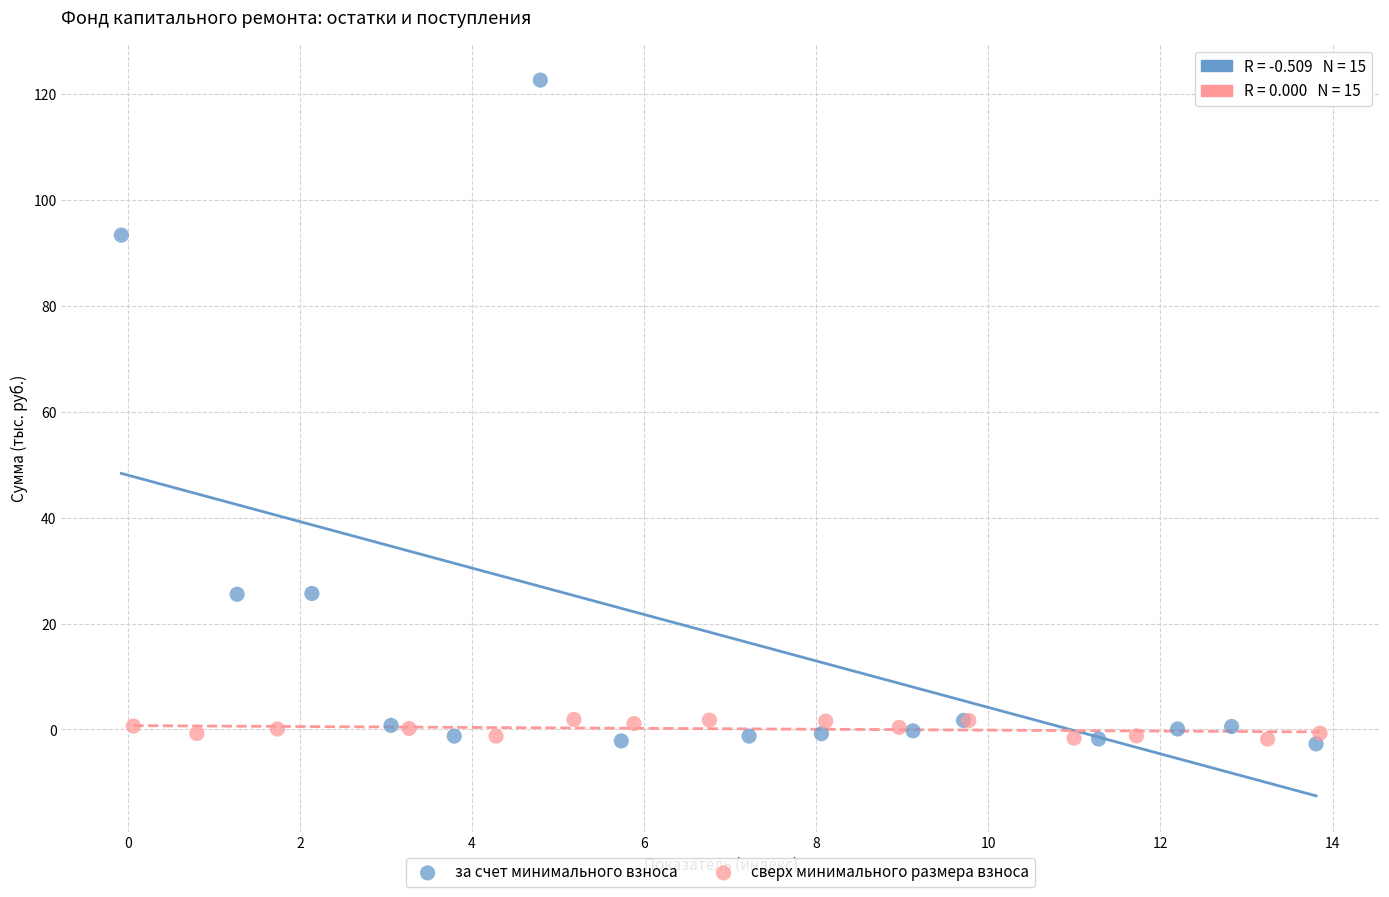

Which series reaches the maximum Y coordinate?

за счет минимального взноса